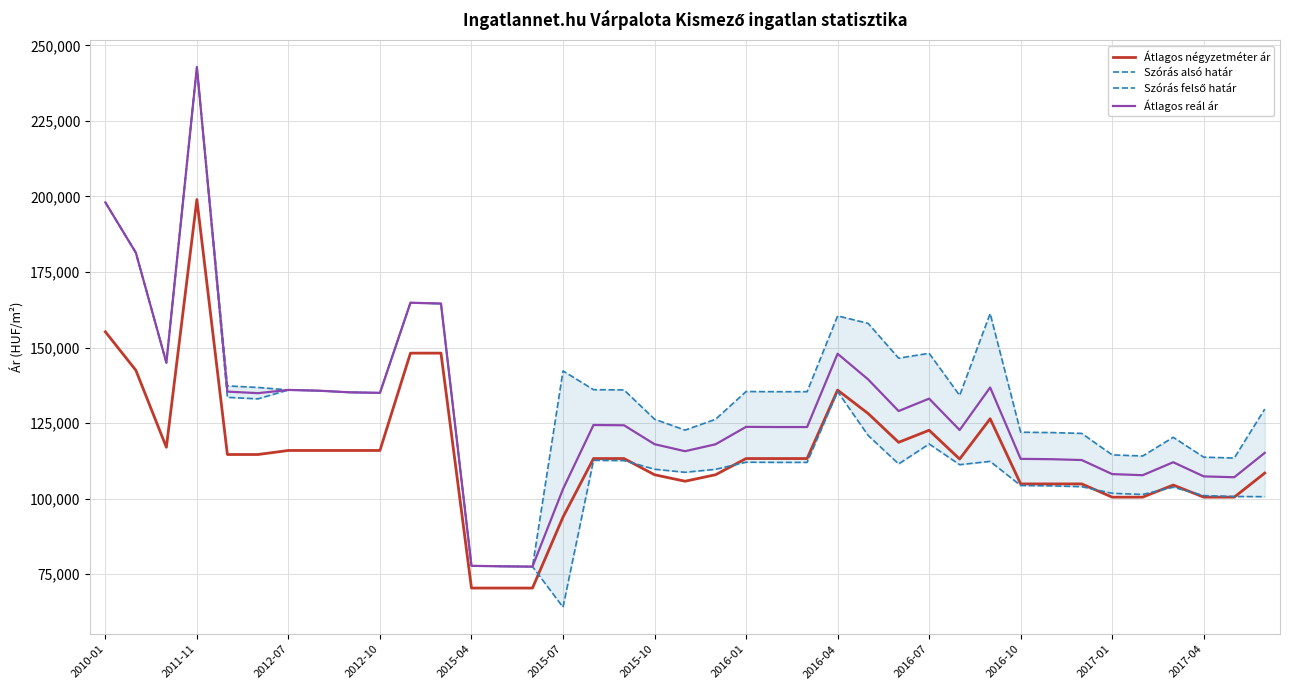

True or false: Szórás felső határ and Átlagos reál ár cross at least once.

False